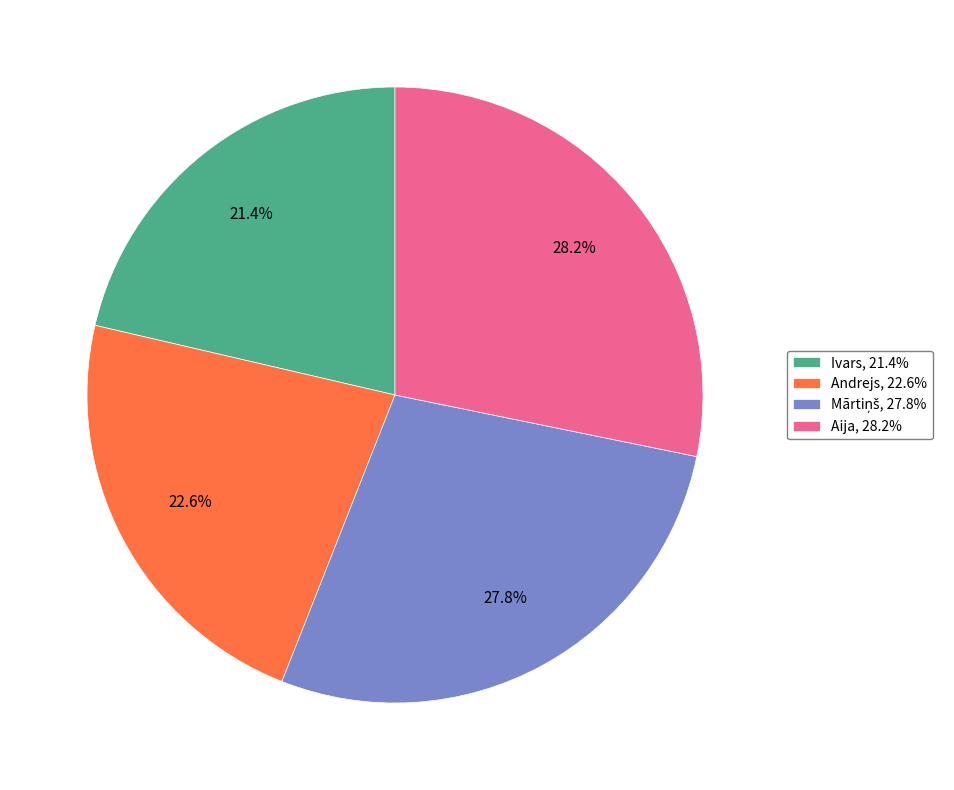

What is the ratio of the value at Ivars, 21.4% to the value at Aija, 28.2%?

0.8